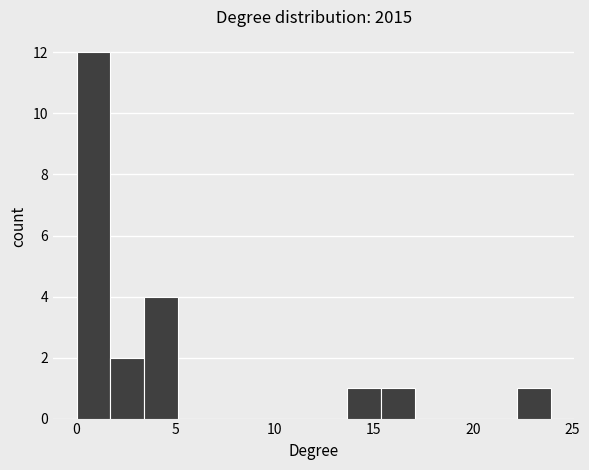

Read against the x-axis, roughly where is the centre of the tallest bar?

1.0